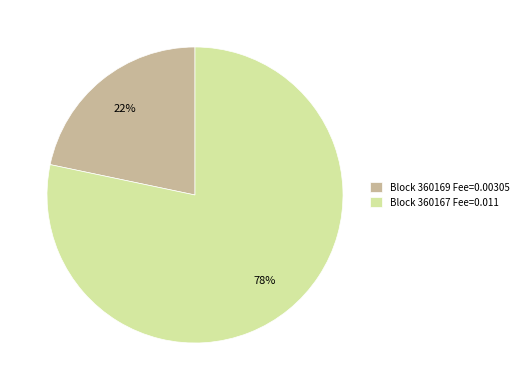

True or false: Block 360167 Fee=0.011 accounts for 89% of the total.

False